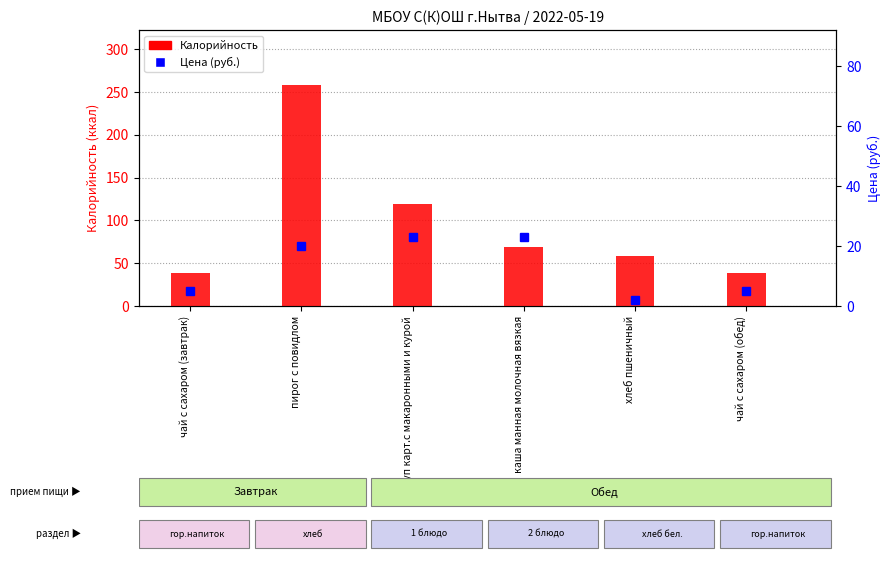

Are the bars horizontal?

No